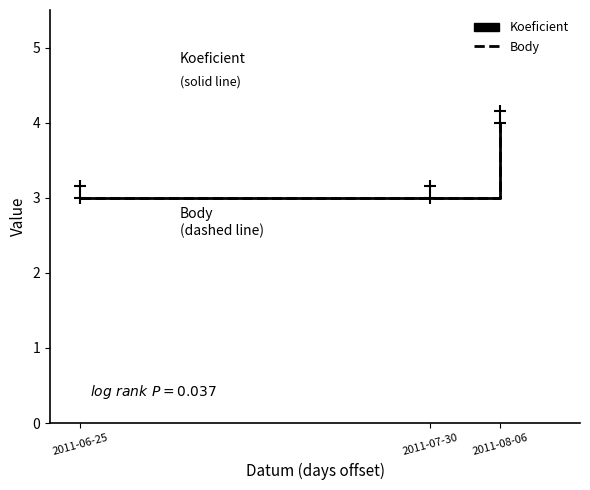

Reading left to right, transcribe all the data shown in this chart.

Koeficient: 2011-06-25=3	2011-07-30=3	2011-08-06=4
Body: 2011-06-25=3	2011-07-30=3	2011-08-06=4